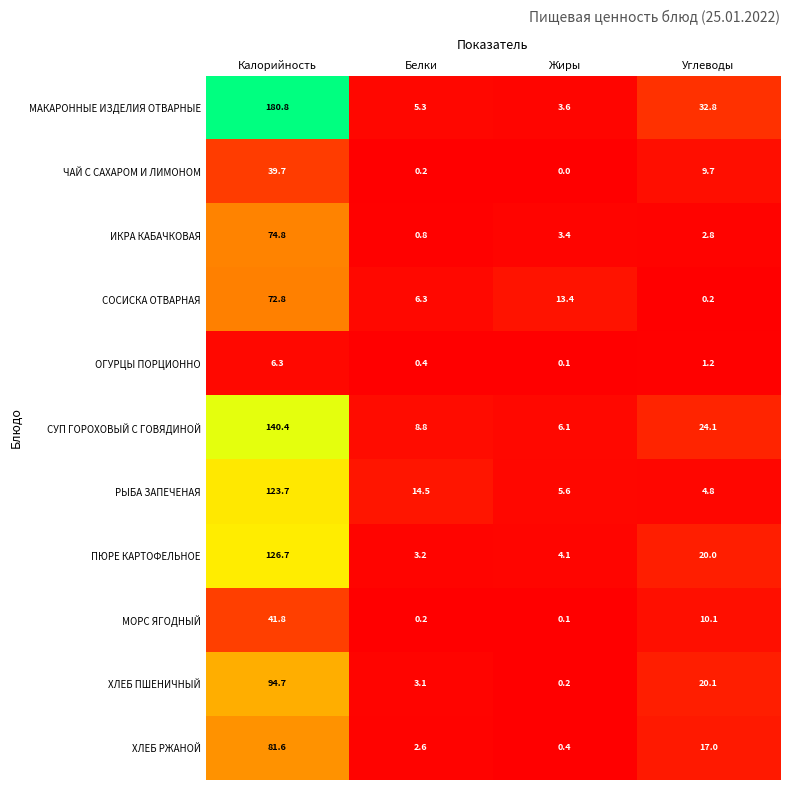

True or false: ИКРА КАБАЧКОВАЯ has a value of 1.4 at Углеводы.

False